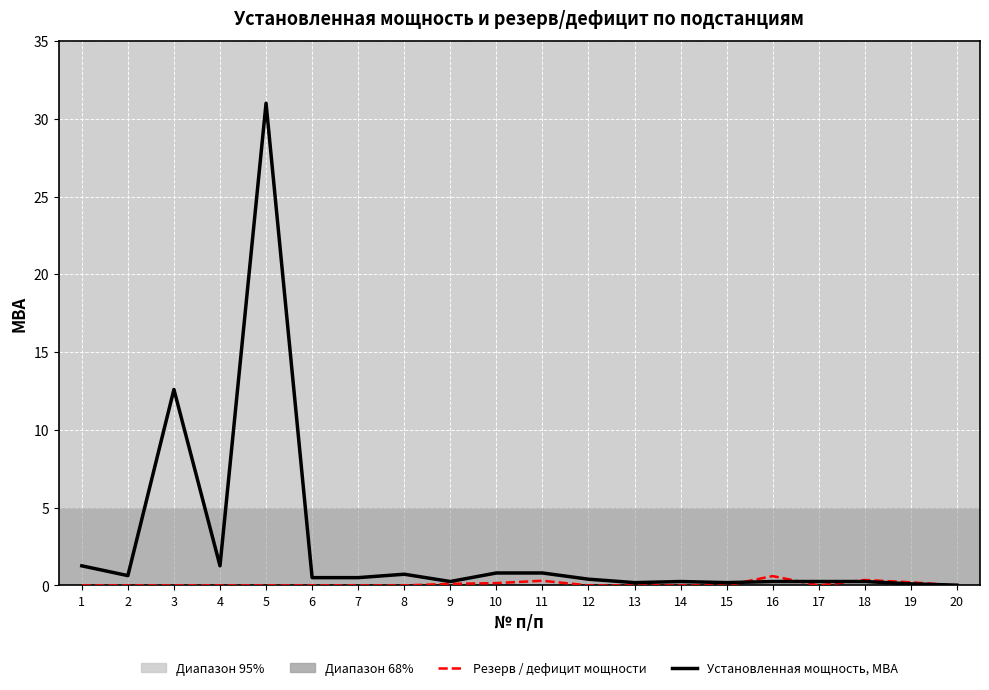

Which series has the largest range (max minus min)?

Установленная мощность, МВА